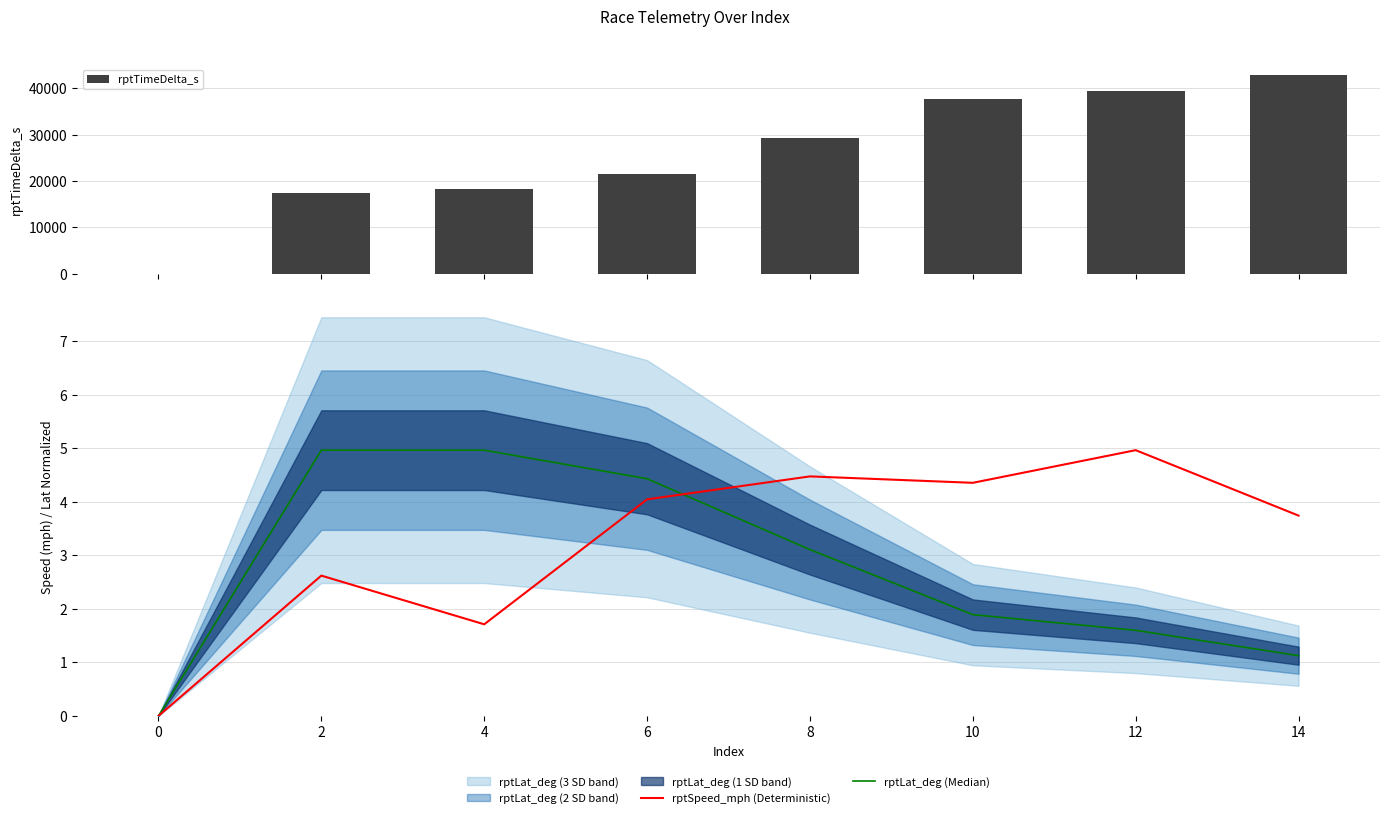

True or false: rptLat_deg (Median) has a value of 4.4 at 6.

True